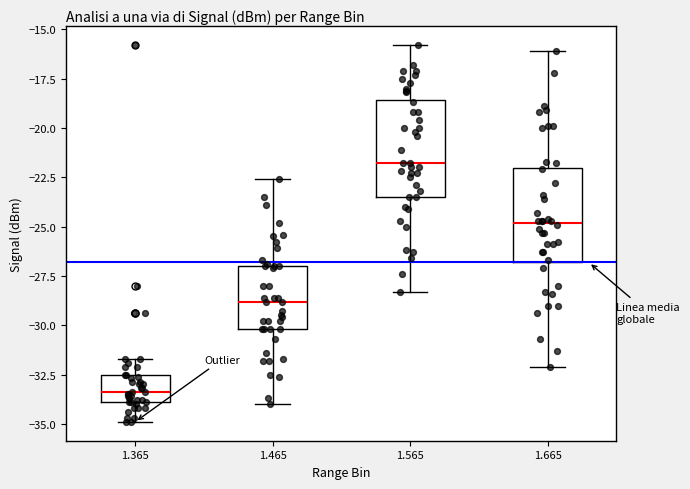

Which box has the highest median line?

1.565